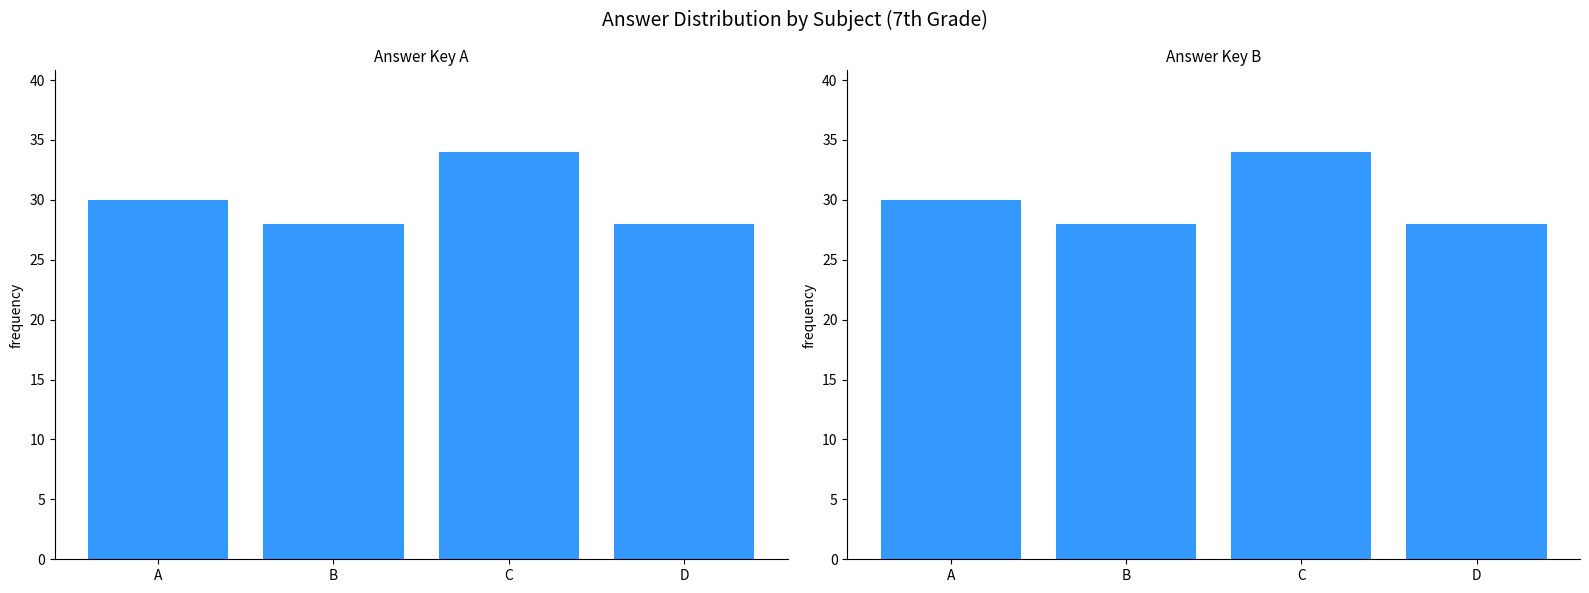

Which category has the highest value in the Answer Key B series?

C